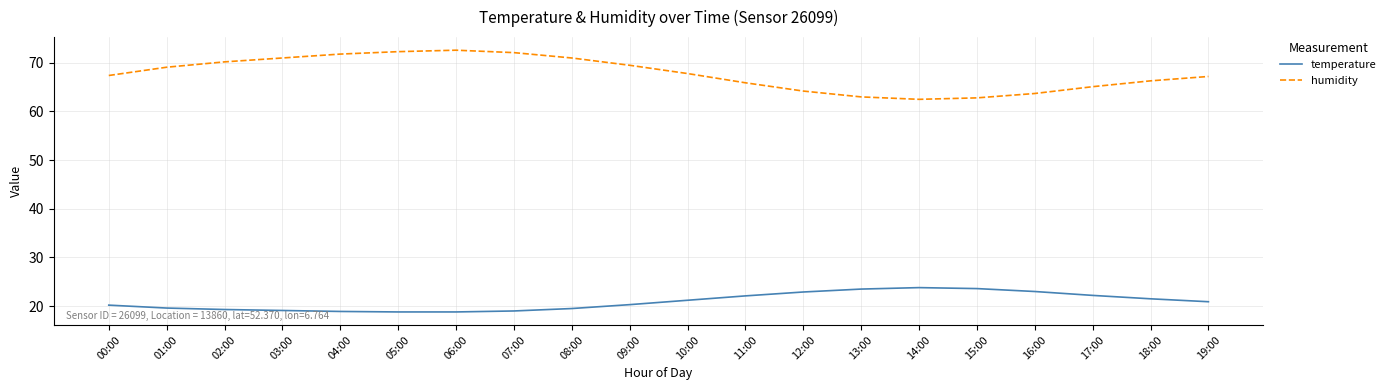

What is the sum of the humidity values at 14:00 and 03:00?

133.5